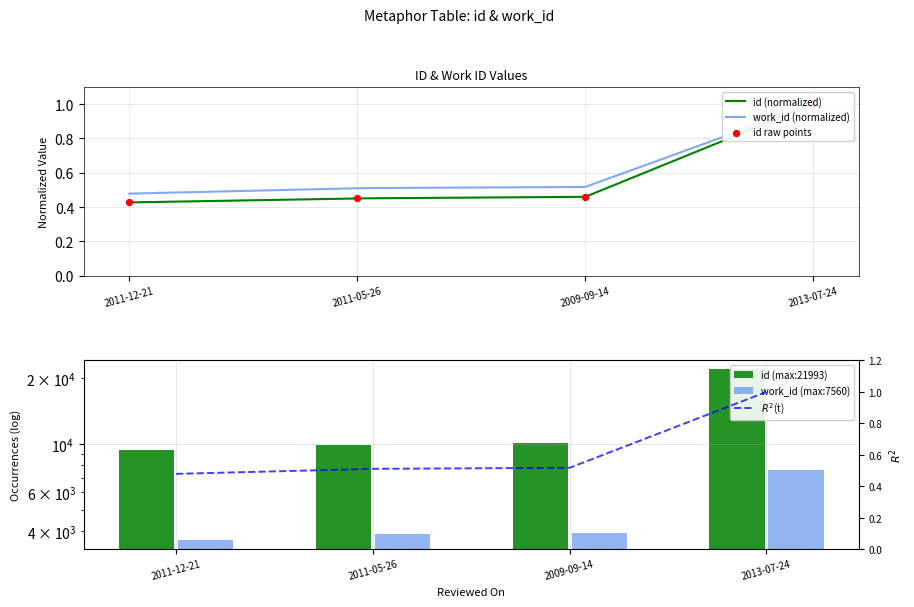

Which series contains the lowest Y value?

id